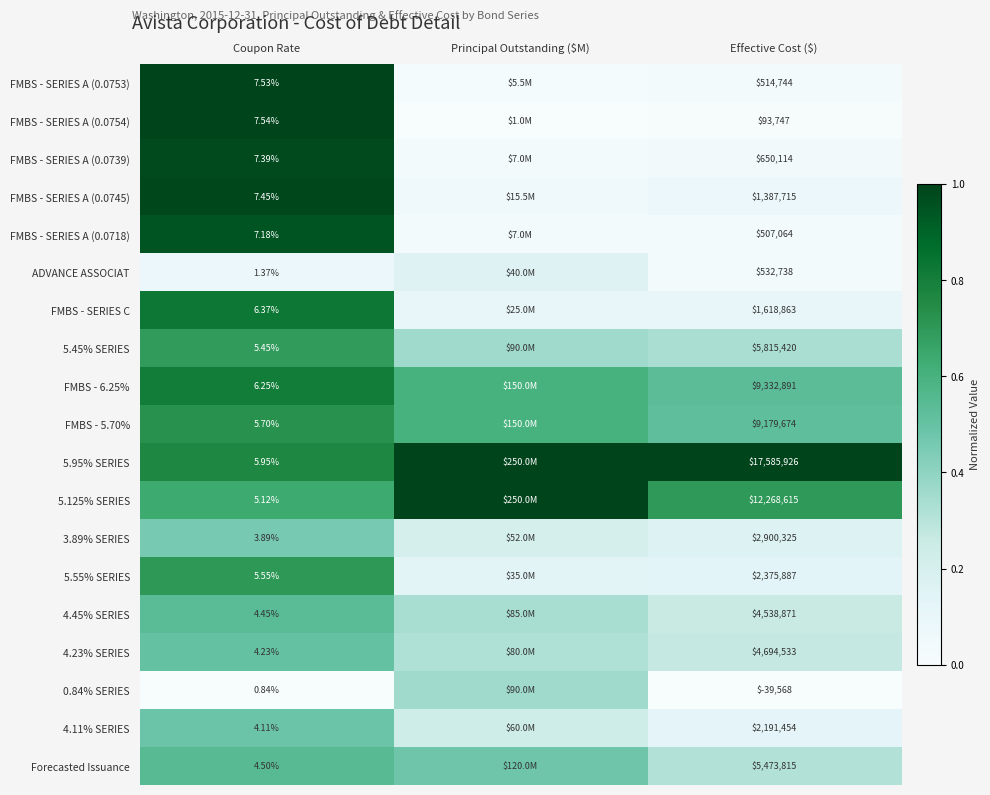

Is the value of FMBS - SERIES C at Effective Cost ($) greater than the value of 4.11% SERIES at Coupon Rate?

Yes